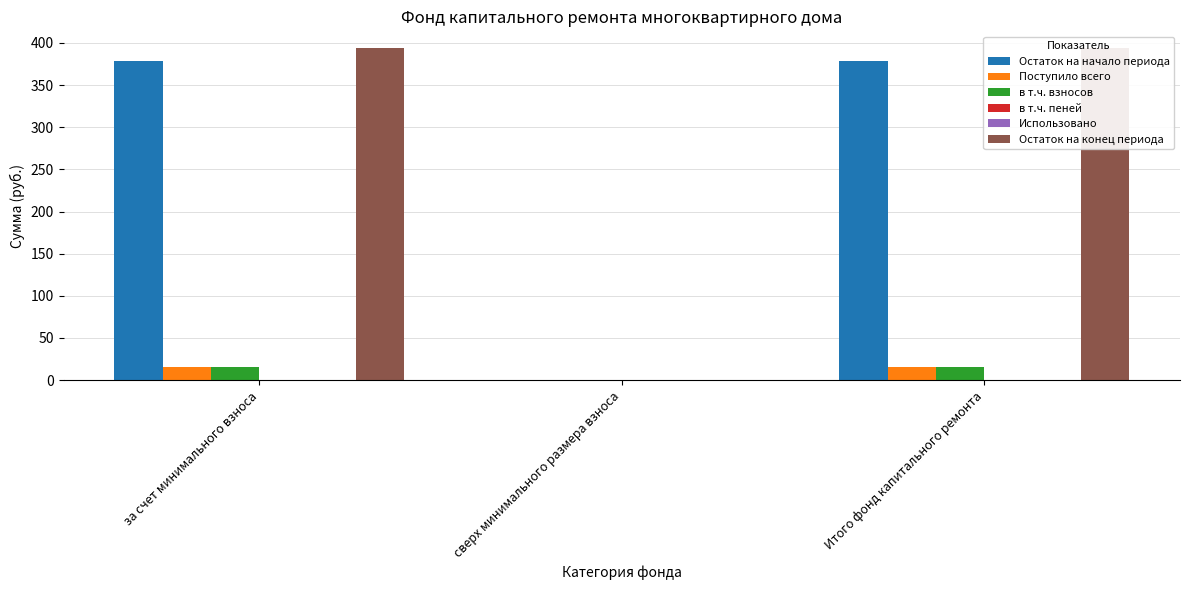

Which series has the largest range (max minus min)?

Остаток на конец периода